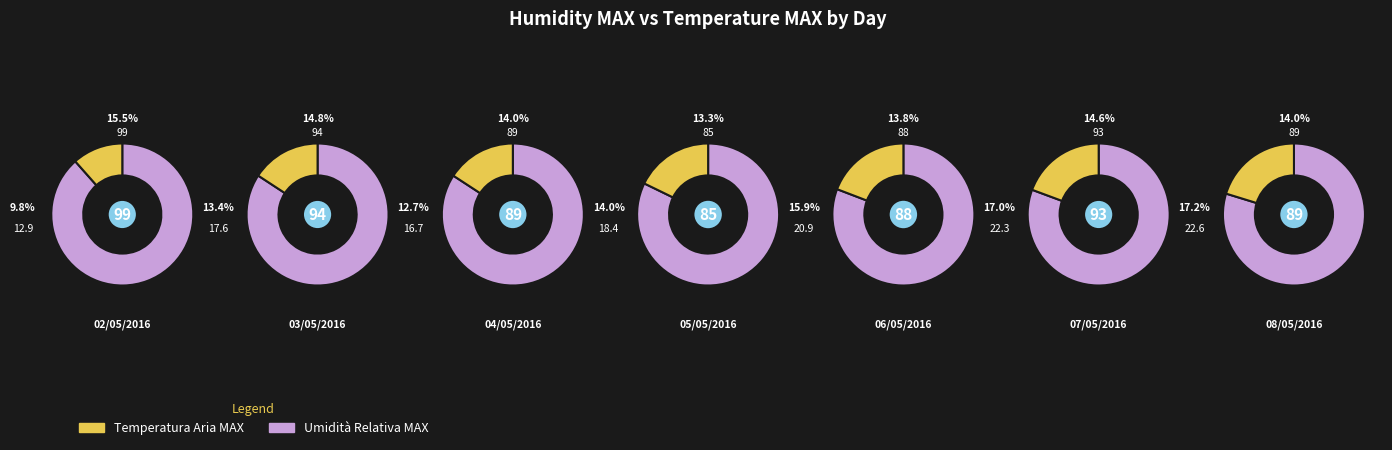

What is the difference between the highest and lowest values at 04/05/2016?

72.3